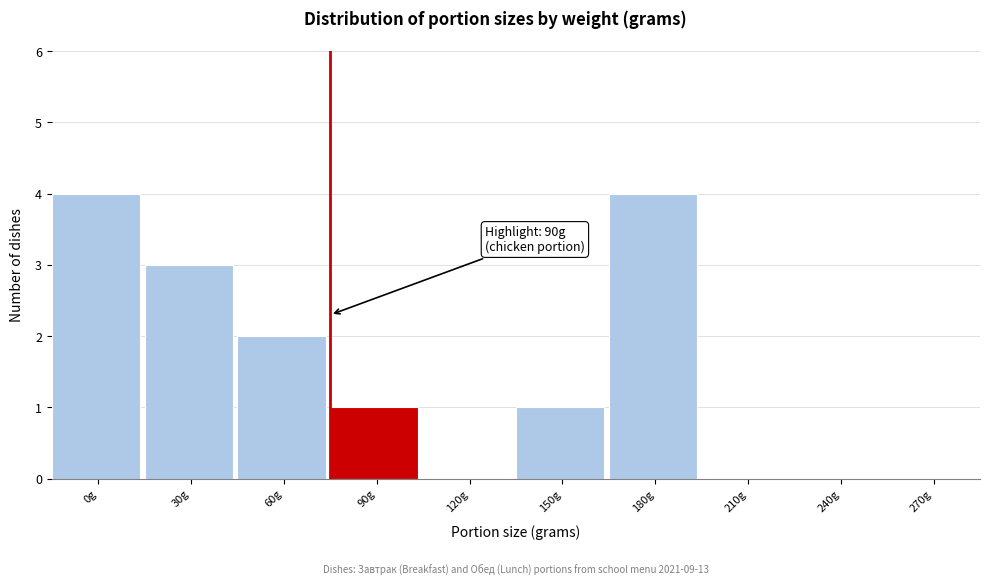

Reading left to right, what are all the values shown in this chart?

0g=4	30g=3	60g=2	90g=1	120g=0	150g=1	180g=4	210g=0	240g=0	270g=0